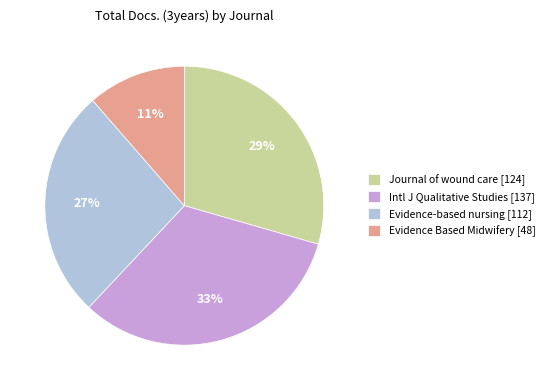

To the nearest percent, what is the average slice percentage?

25%